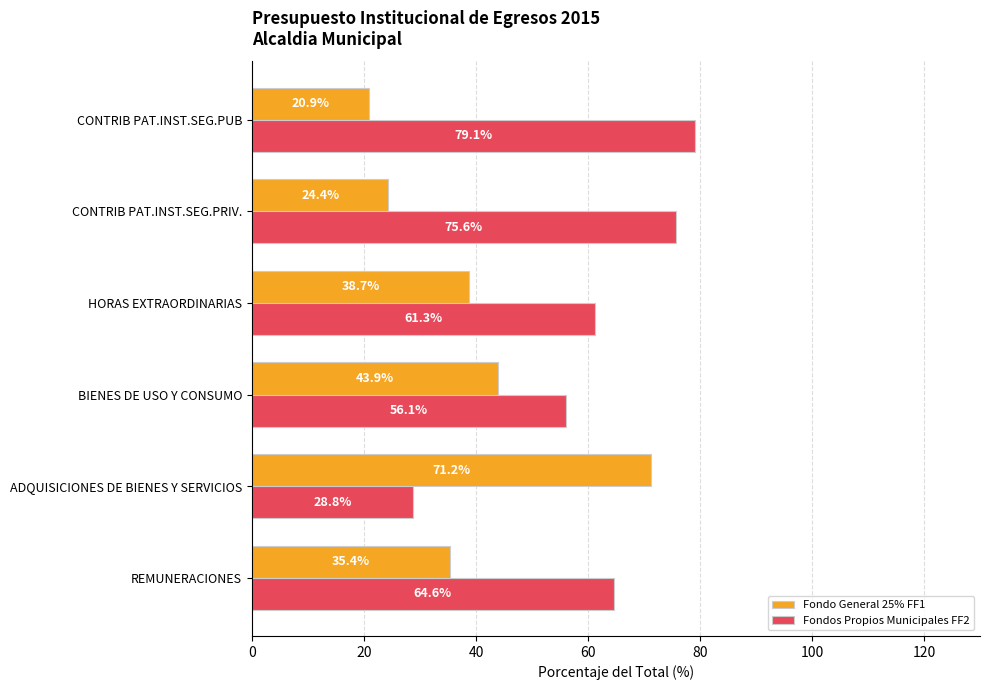

Rank the series by their maximum value, from highest to lowest.

Fondos Propios Municipales FF2, Fondo General 25% FF1